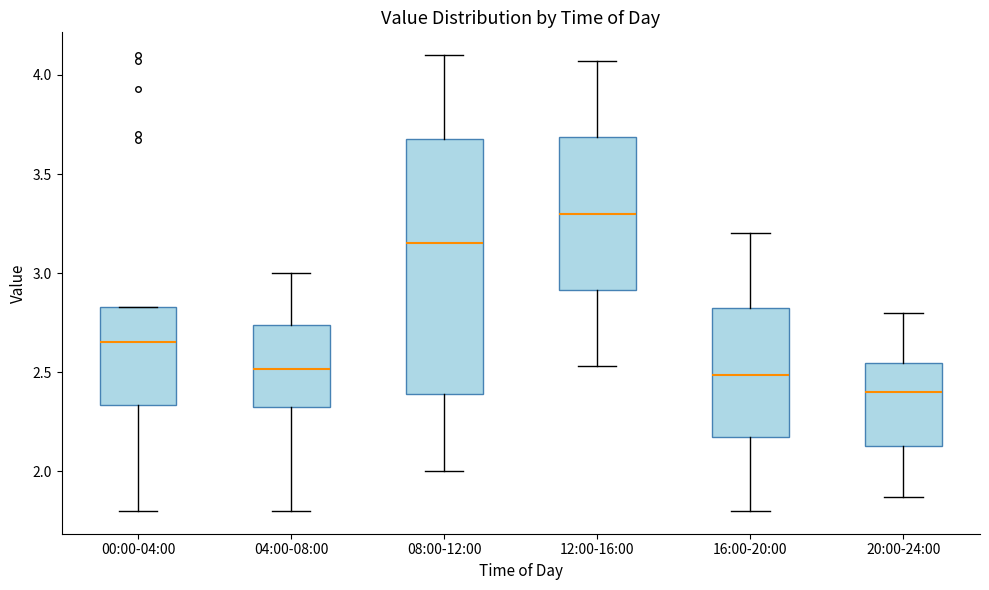

Where does the median line of the box for 16:00-20:00 sit on the y-axis? The values are not printed on the chart, so give them approximately, as read against the axis.

2.50